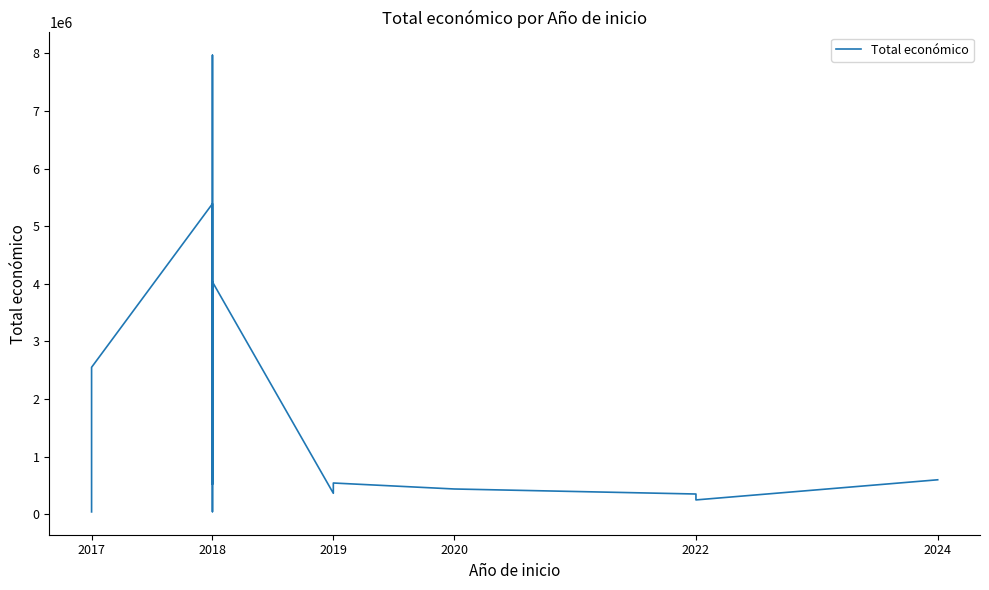

True or false: the data shows 373932 at 2024.

False